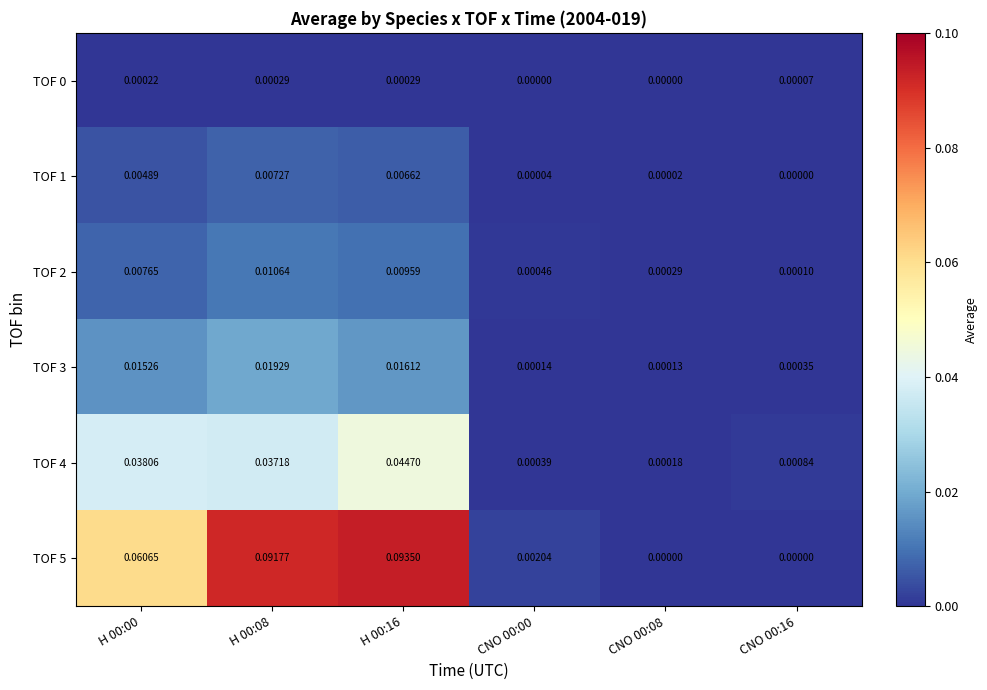

Is the value of TOF 1 at H 00:16 greater than the value of TOF 4 at H 00:08?

No